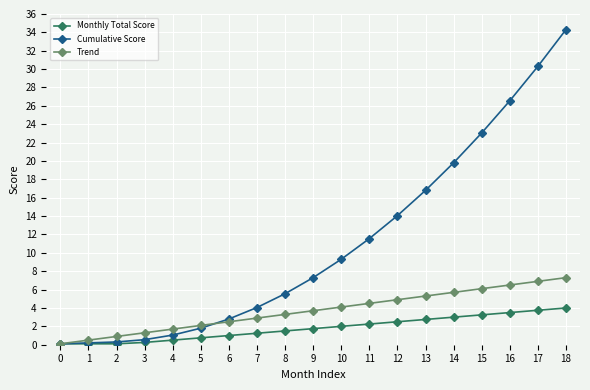

True or false: Monthly Total Score has a value of 2.7 at 8.

False